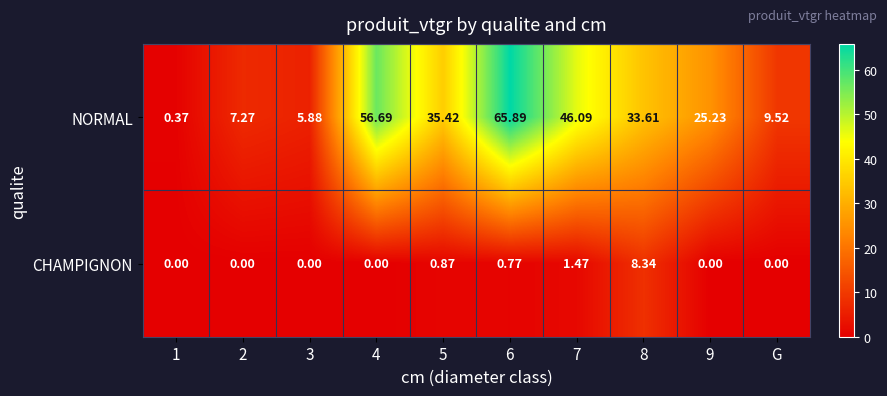

How many series are shown in this chart?

2